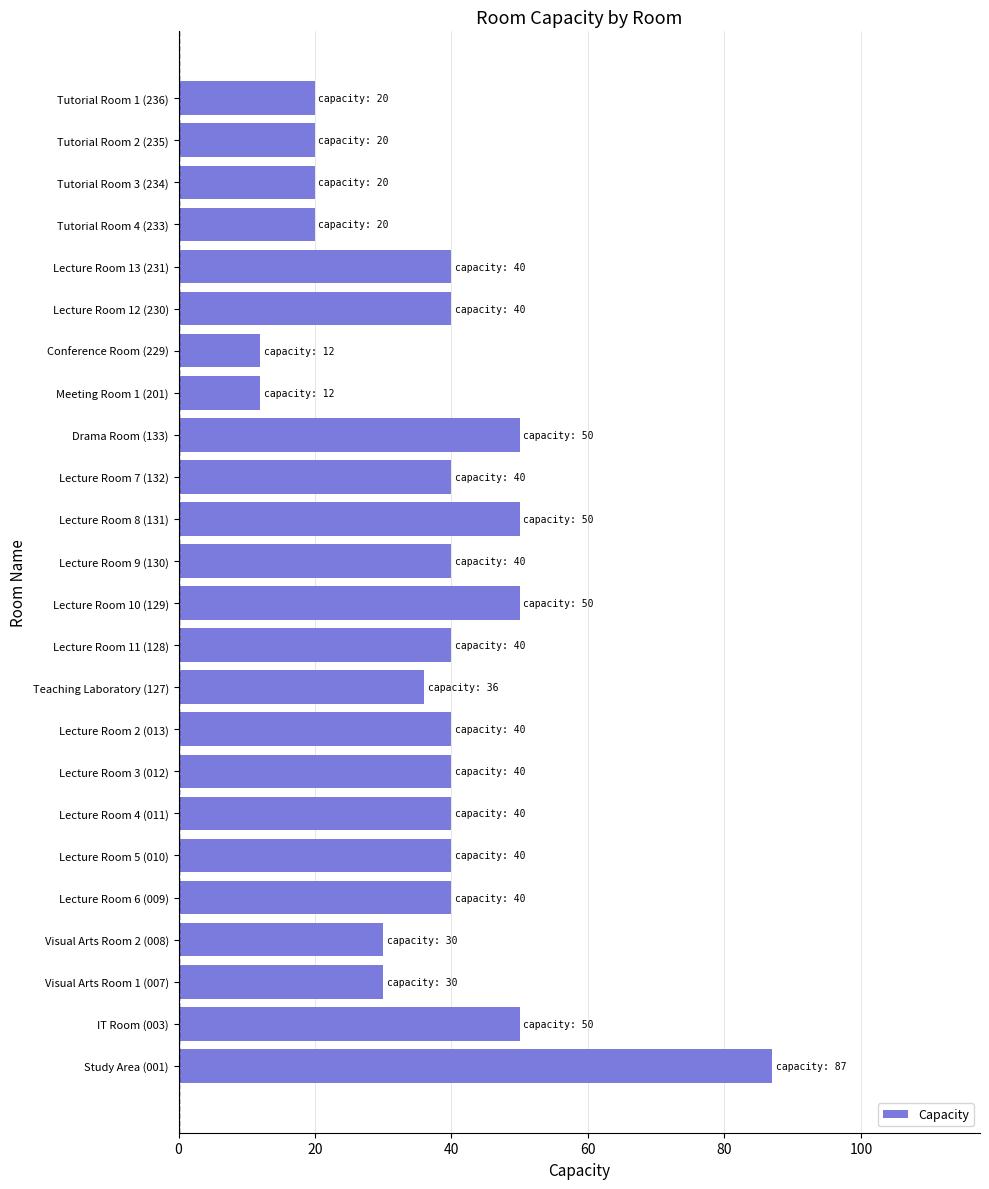

The value at Lecture Room 12 (230) is 40. True or false?

True